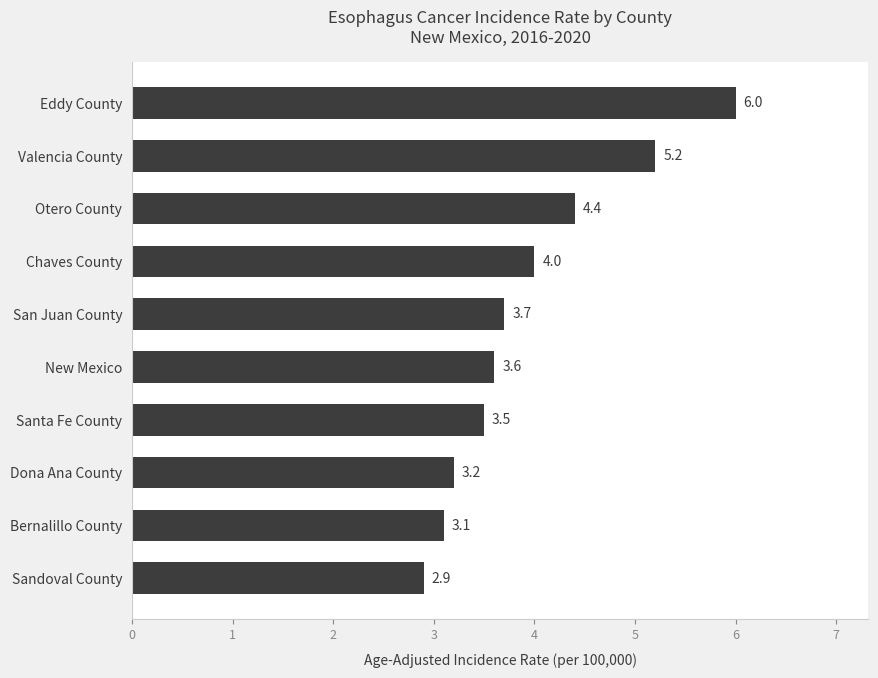

Where is the data nearest to the value 4?

Chaves County